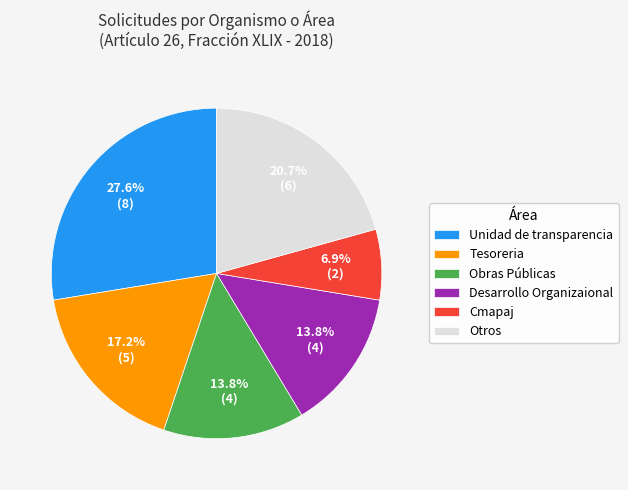

Is there a majority slice in this chart?

No